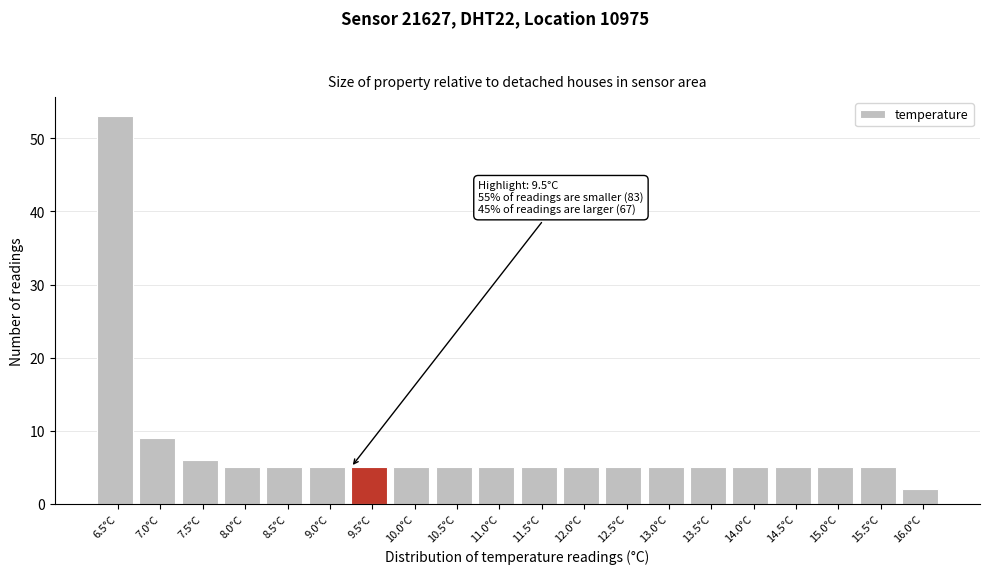

Reading left to right, what are all the values shown in this chart?

53	9	6	5	5	5	5	5	5	5	5	5	5	5	5	5	5	5	5	2